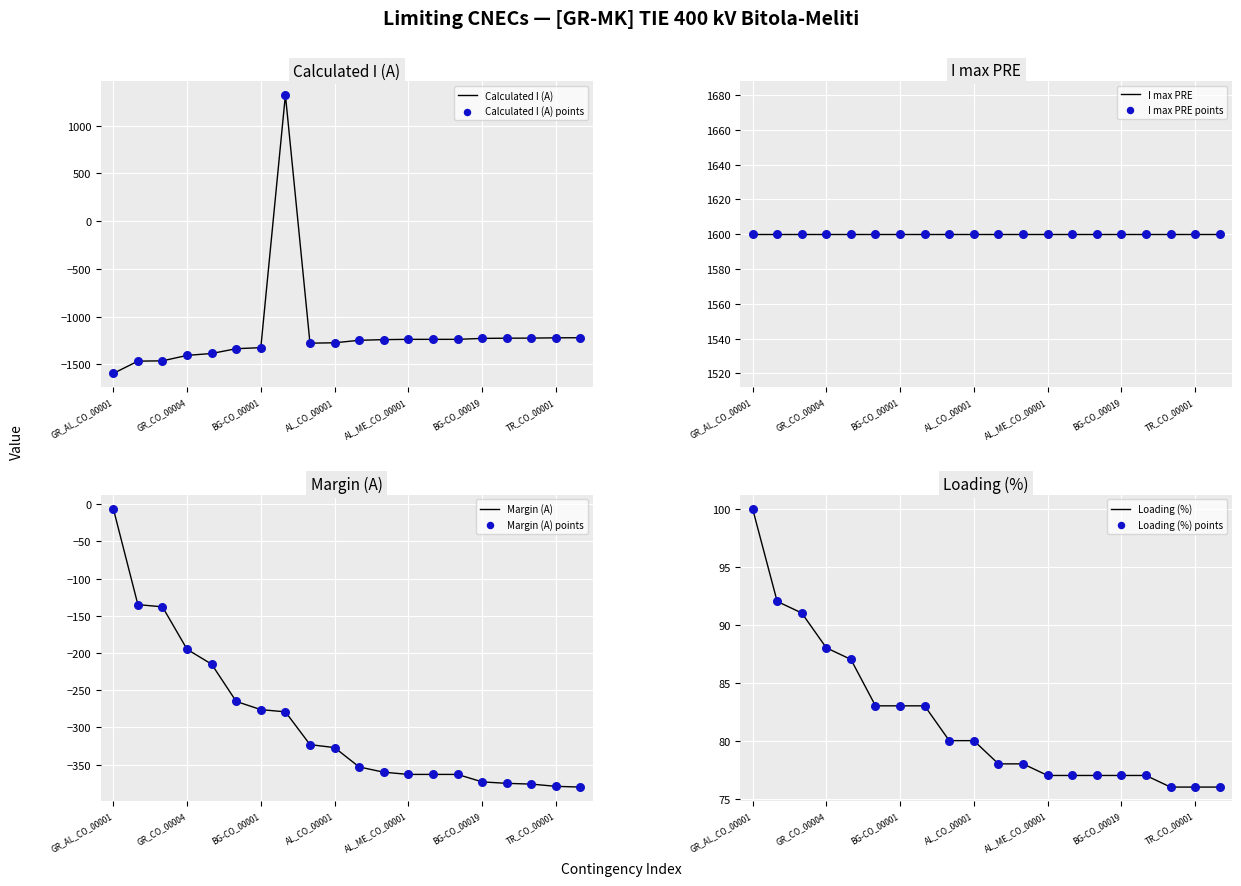

Is the value of Margin (A) at GR_MK_CO_00002 greater than the value of Loading (%) at BG-CO_00017?

No